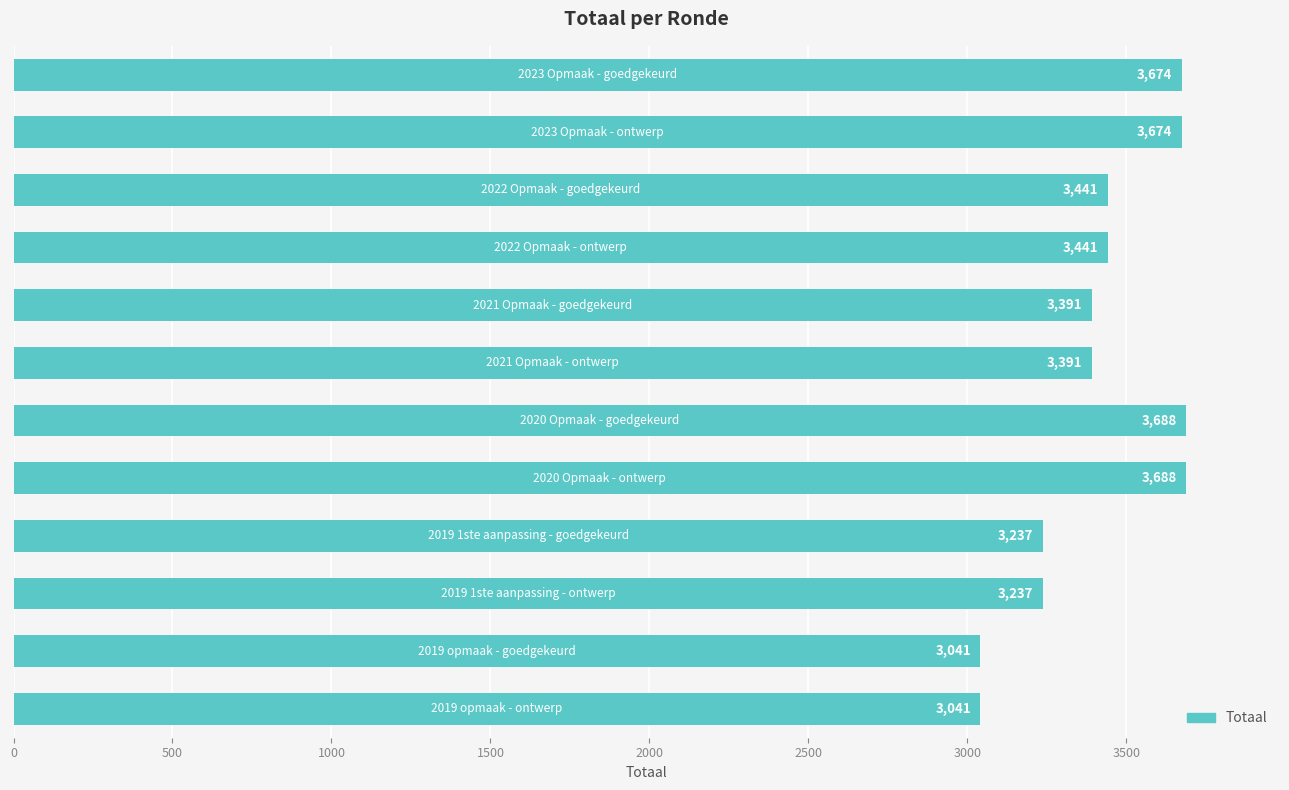

Count the number of data series in this chart.

1